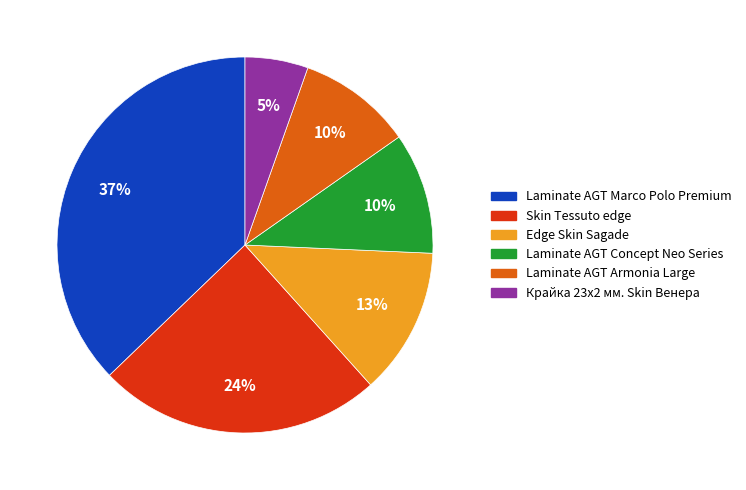

Does any single category account for the majority?

No